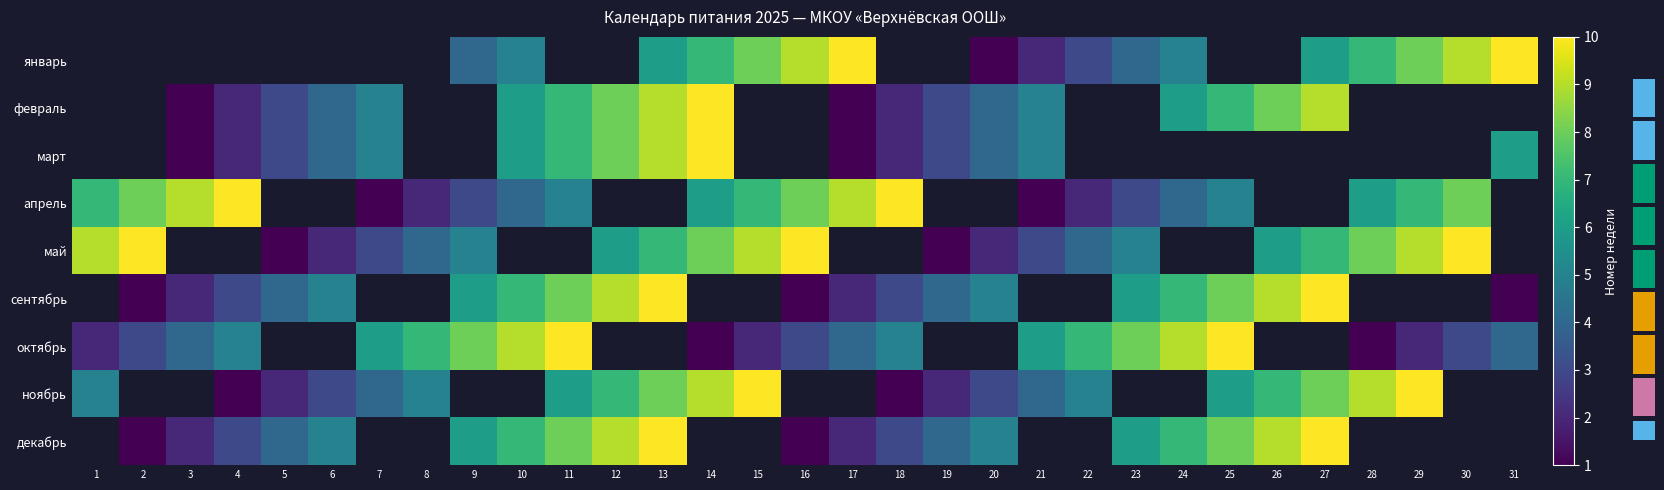

How many positive values does the март series have?

16